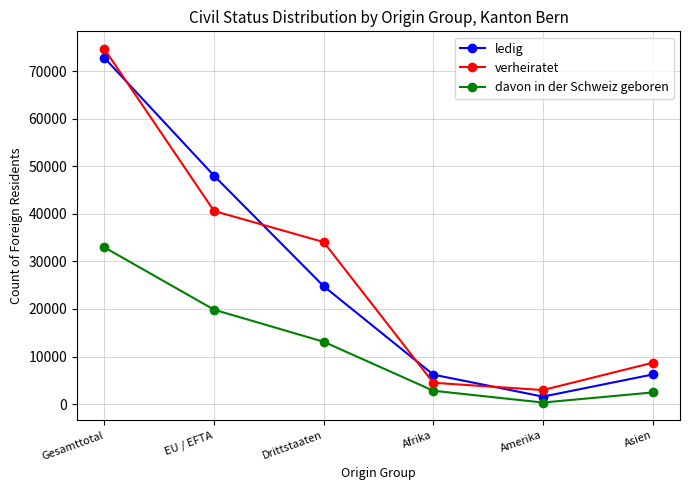

Is it true that davon in der Schweiz geboren equals 19845 at EU / EFTA?

True